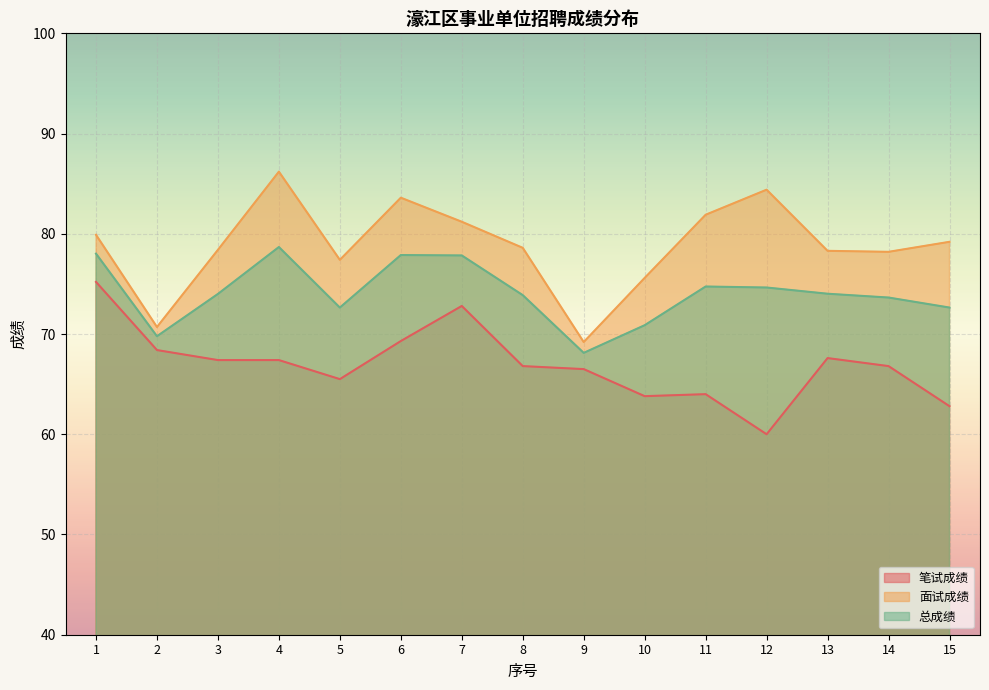

What is the spread (max minus min) of values at 15?

16.4